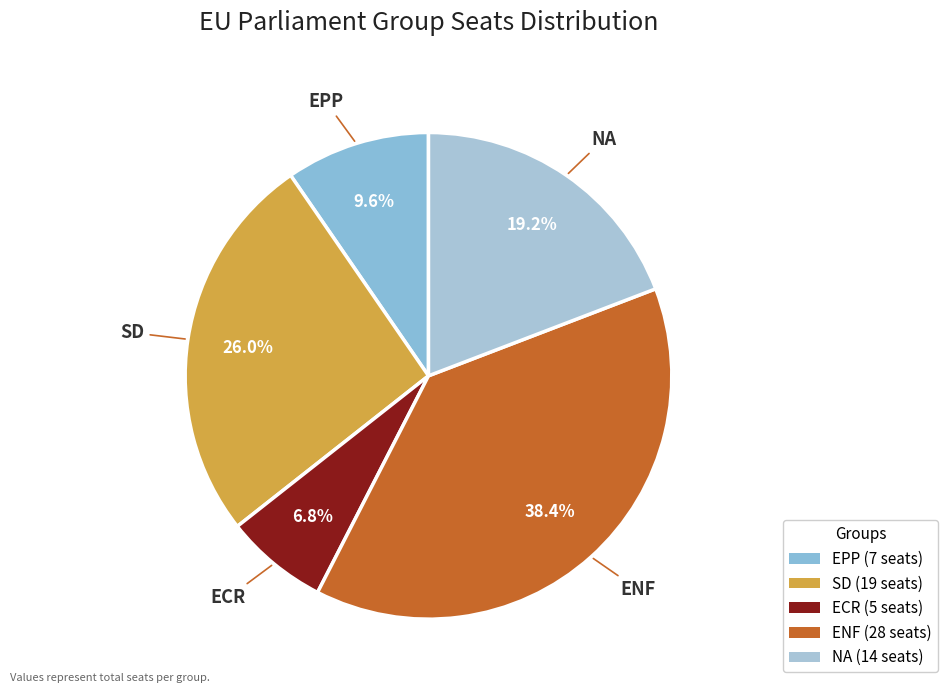

Is the sum of ECR and SD greater than half?

No